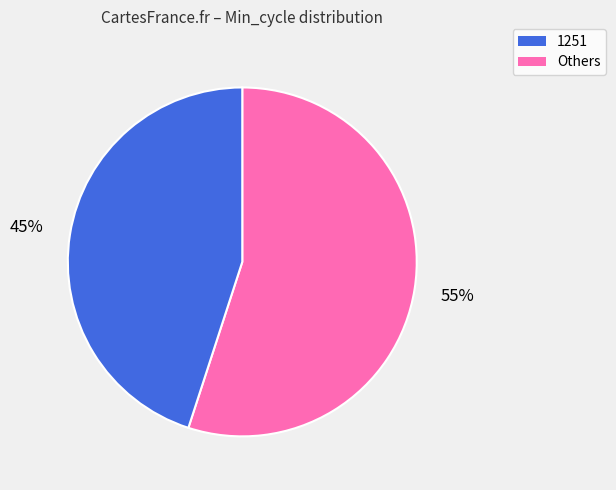

Does any single category account for the majority?

Yes